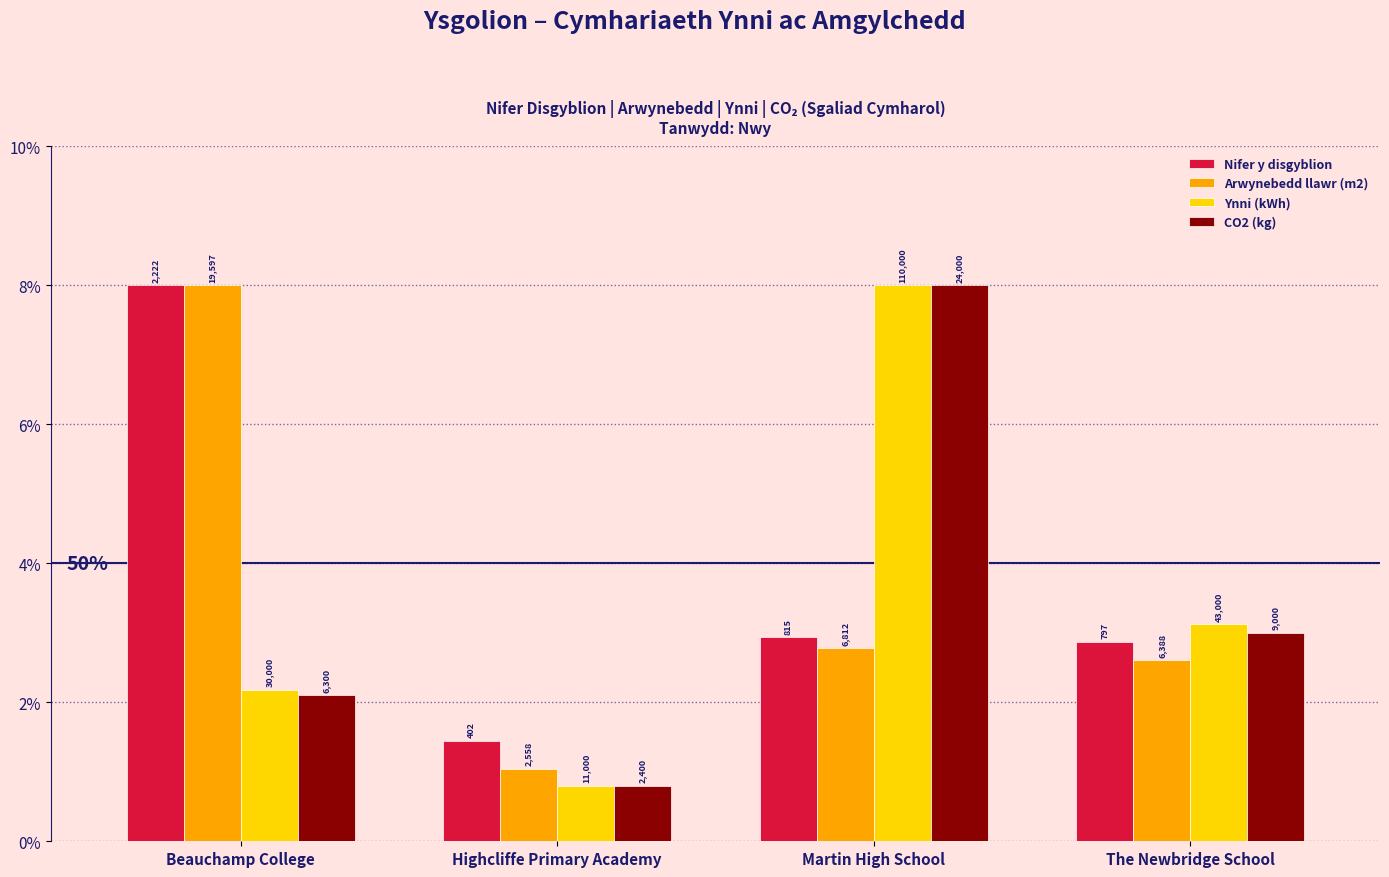

What are all the series names shown in the legend?

Nifer y disgyblion, Arwynebedd llawr (m2), Ynni (kWh), CO2 (kg)